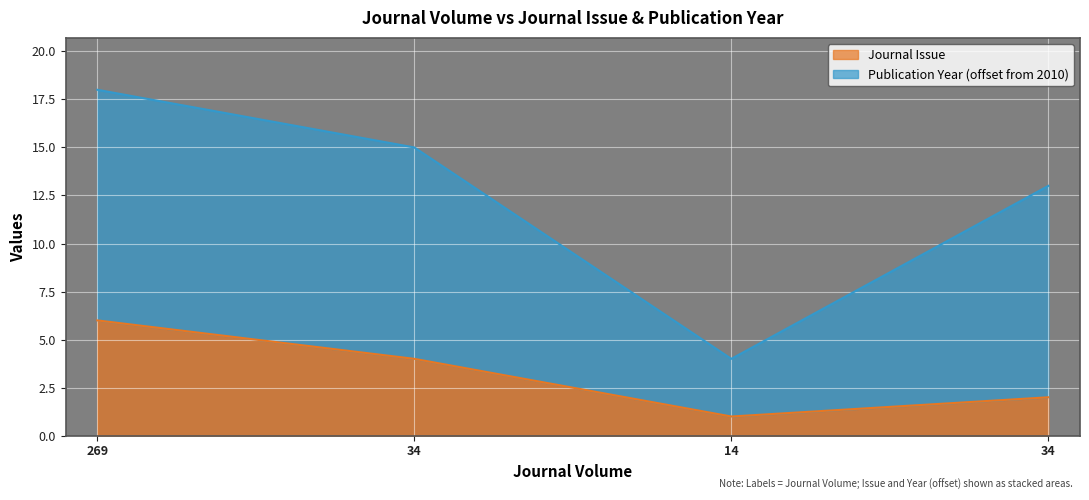

How many categories are shown in the chart?

4